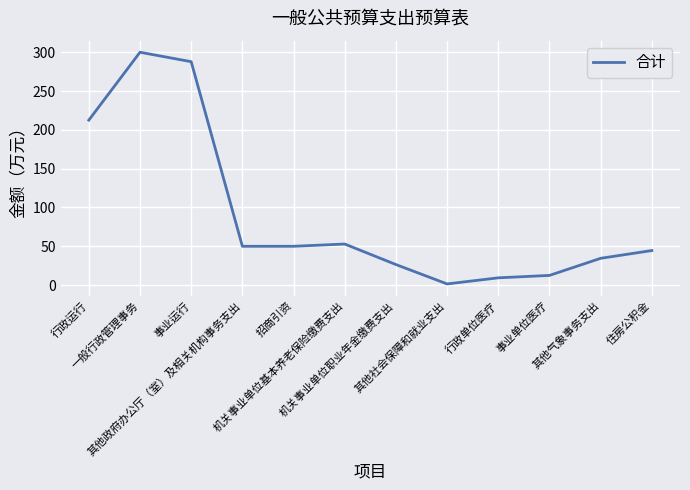

What is the approximate value at 一般行政管理事务?

300.0